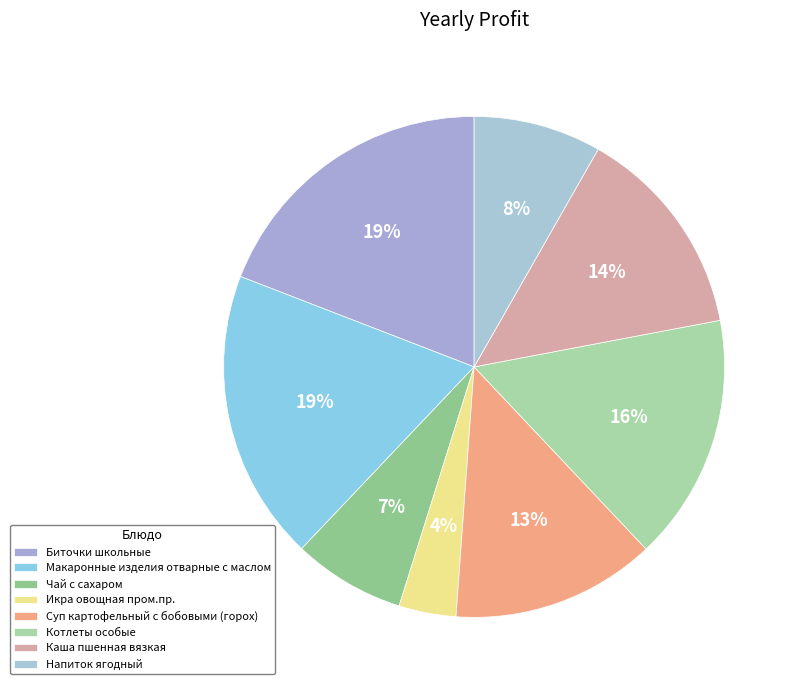

How many slices are in this pie chart?

8